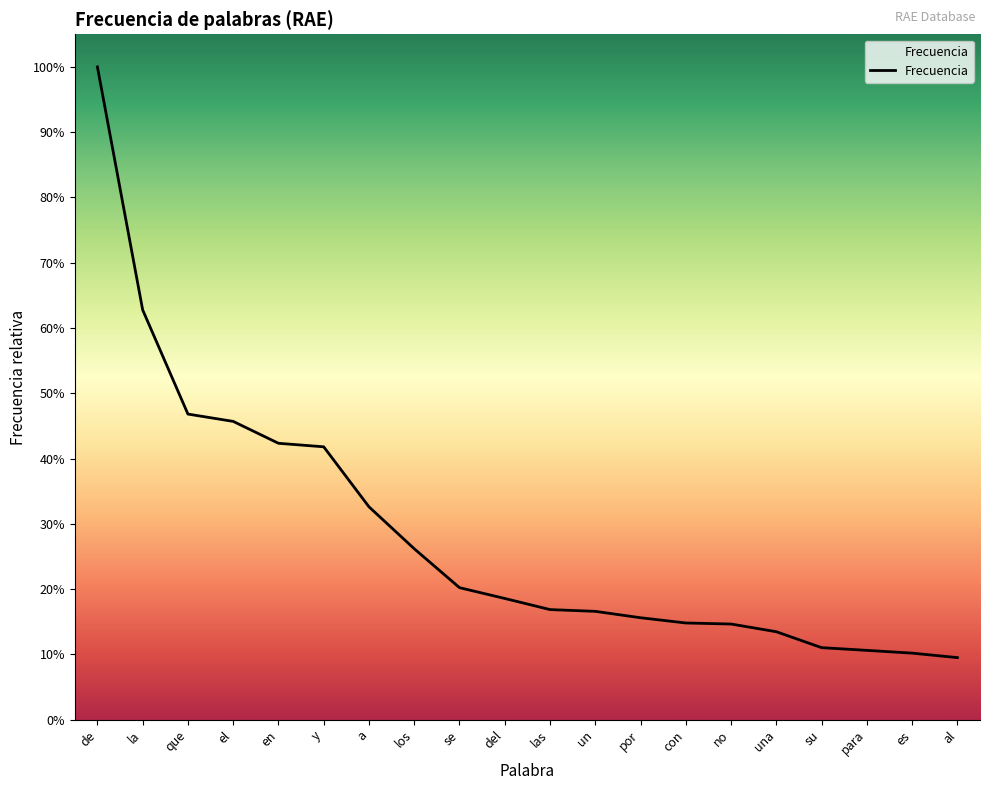

At which label does the data first exceed 1857225?

de